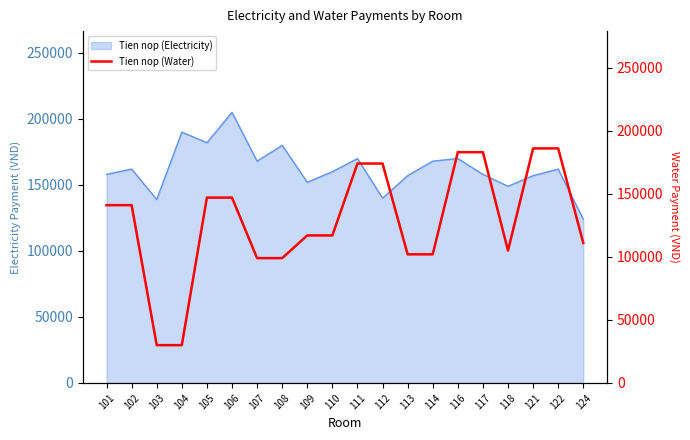

The value of Tien nop (Electricity) at 118 is 149000. True or false?

True